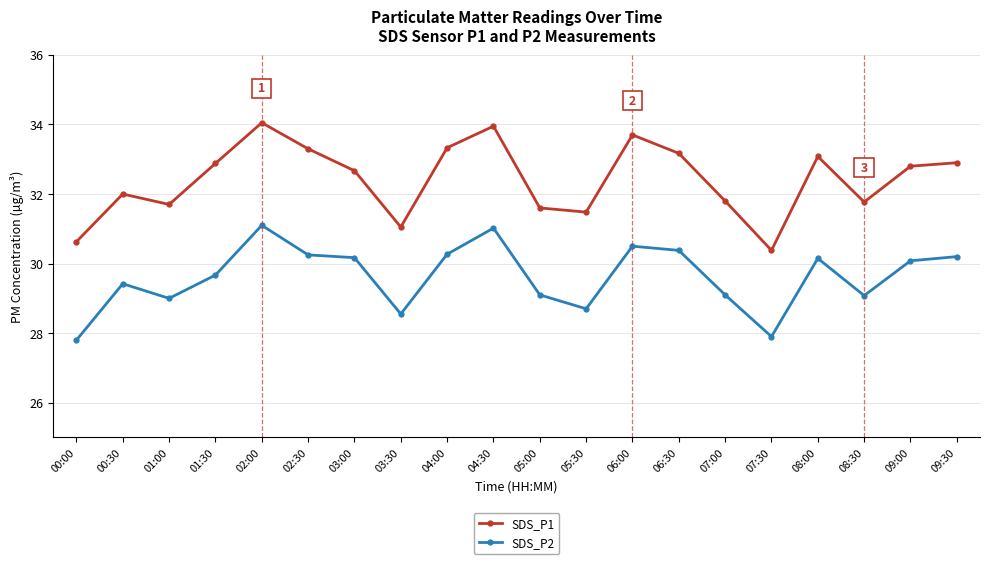

The SDS_P1 series shows 54.9 at 00:30. True or false?

False